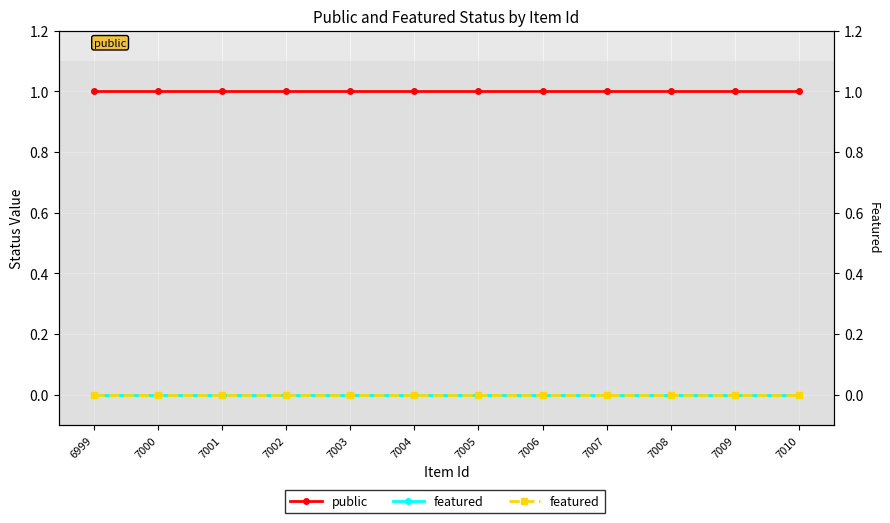

Which series changed the most between 7004 and 7006?

public